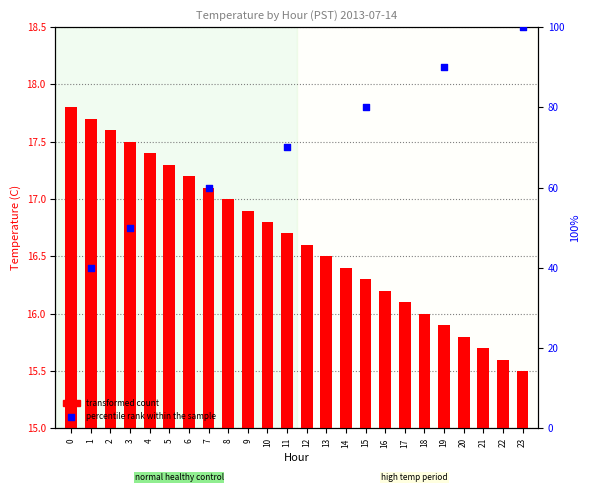

Which has a higher value, 20 or 3?

3